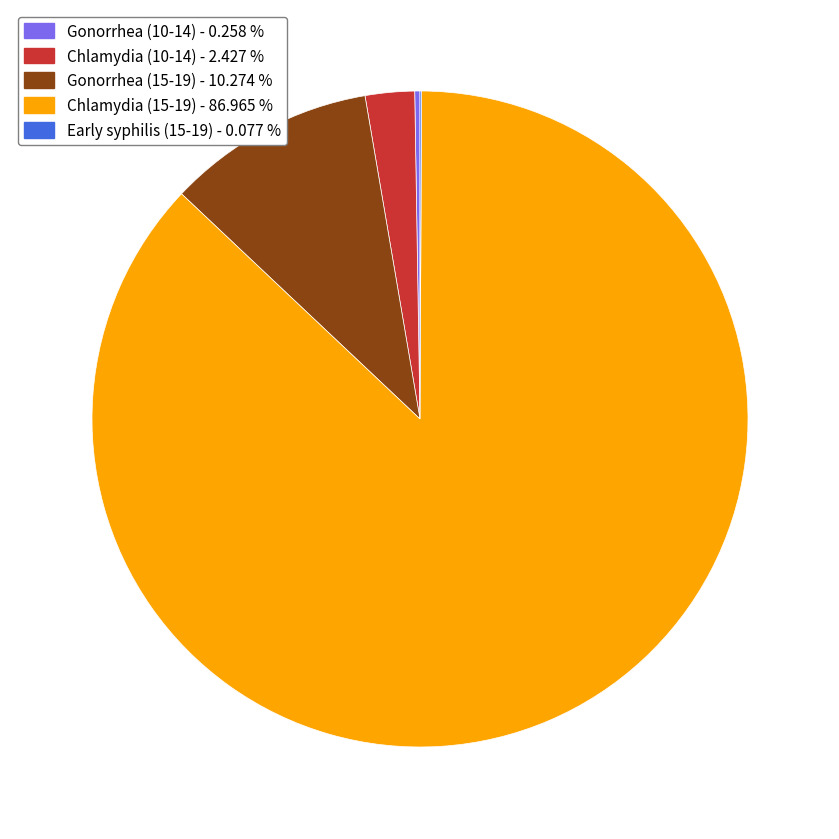

Does any single category account for the majority?

Yes